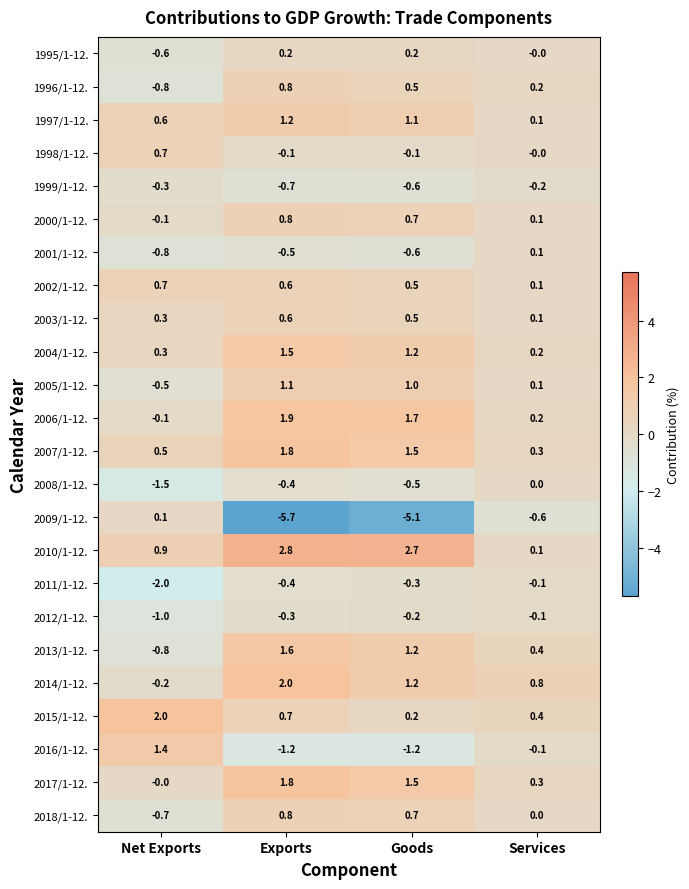

Which series has the largest range (max minus min)?

2009/1-12.